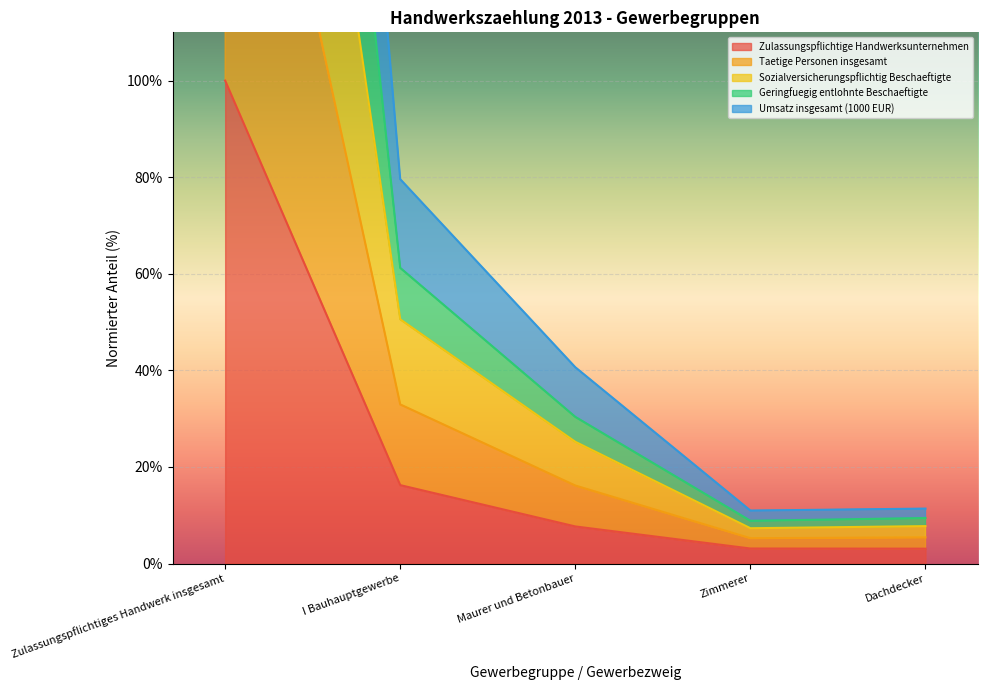

At which label does Taetige Personen insgesamt first exceed 25?

Zulassungspflichtiges Handwerk insgesamt